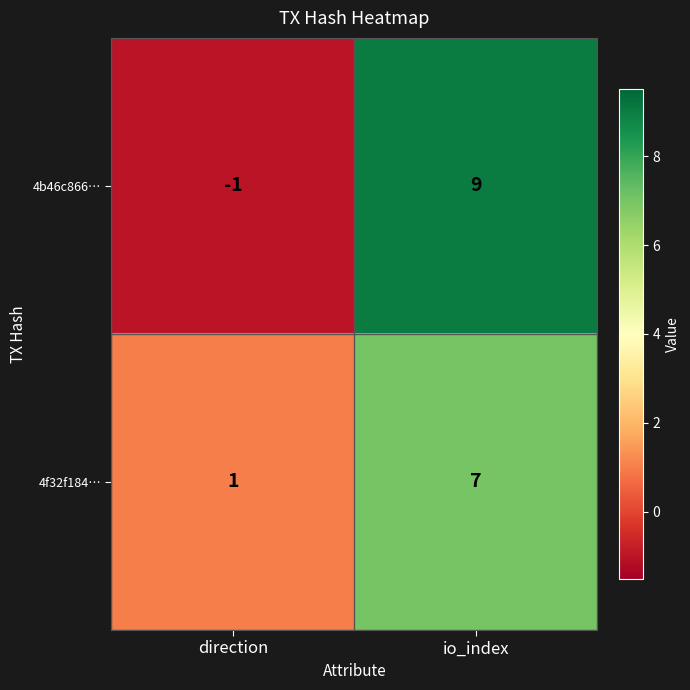

Count the number of data series in this chart.

2